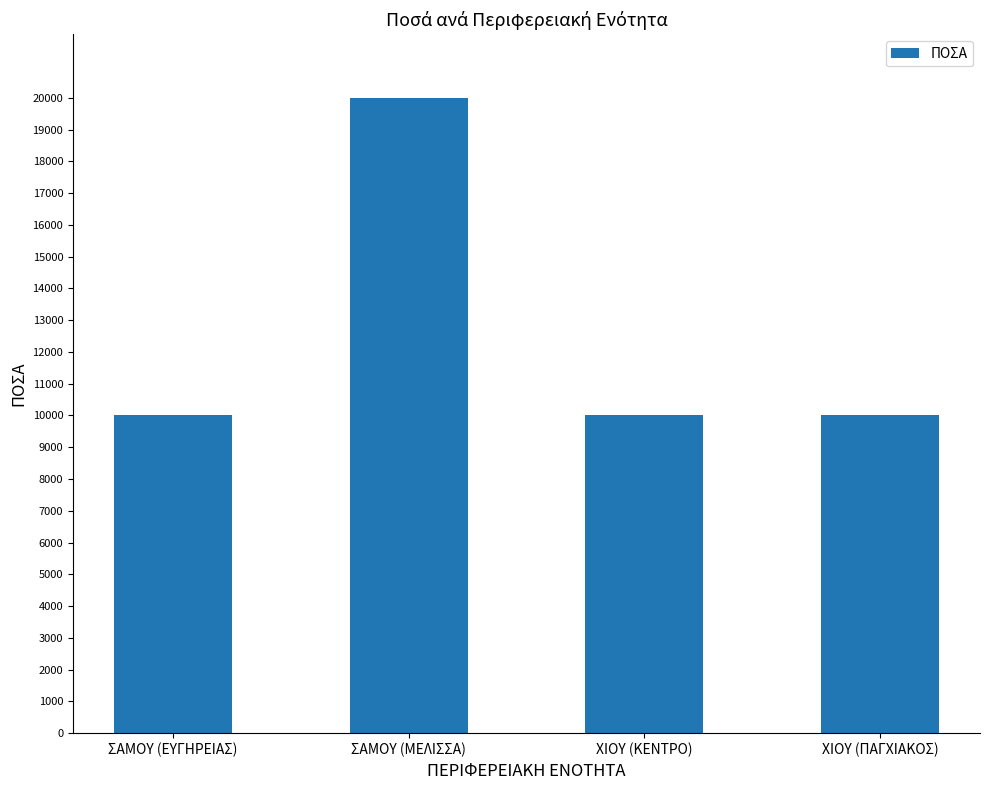

What is the sum of the values at ΣΑΜΟΥ (ΜΕΛΙΣΣΑ) and ΧΙΟΥ (ΚΕΝΤΡΟ)?

30000